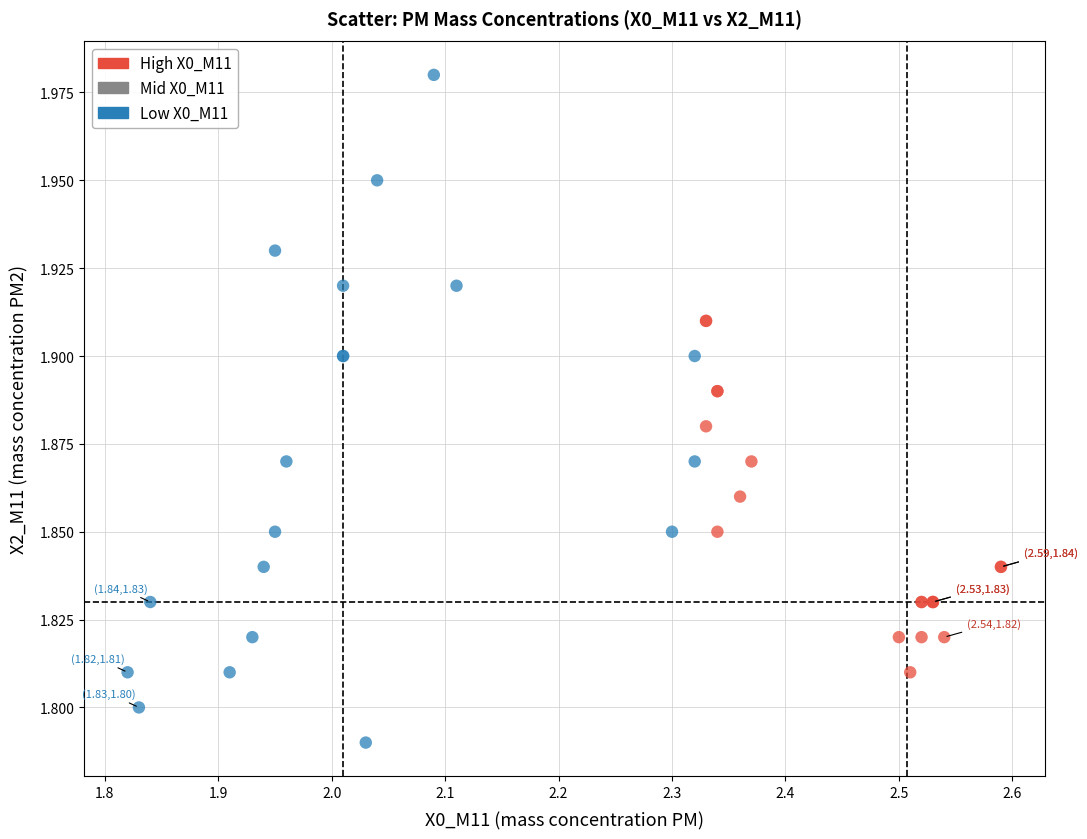

Which series contains the lowest Y value?

Low X0_M11